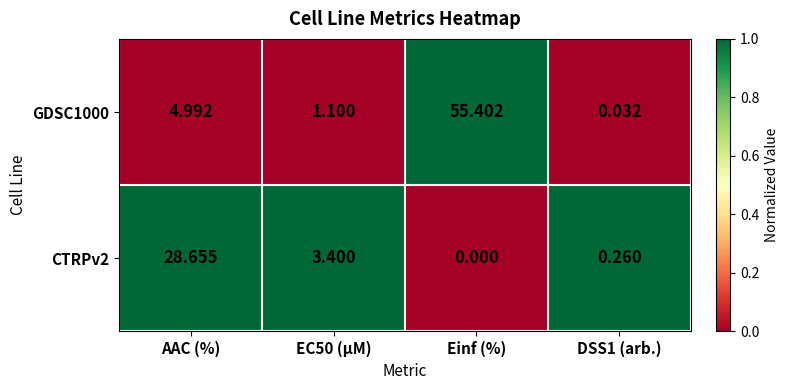

At which label is GDSC1000 closest to 27?

AAC (%)